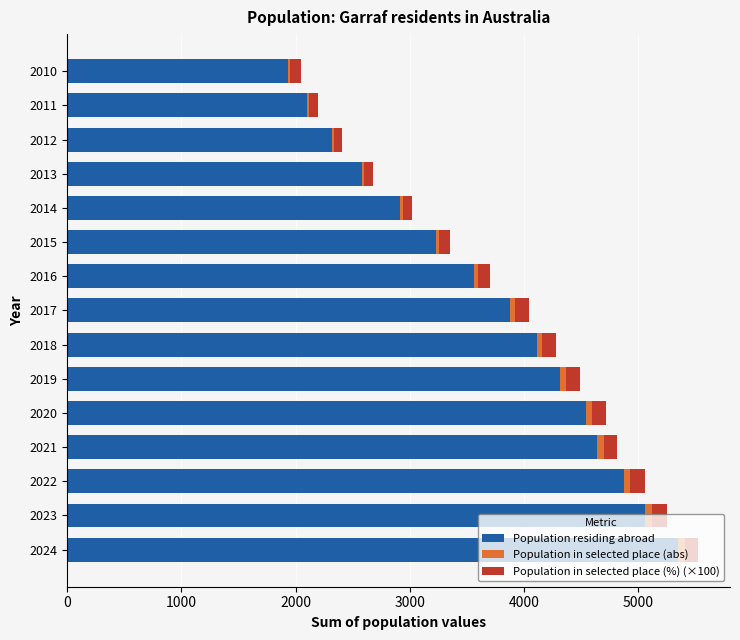

What is the sum of all Population residing abroad values?

55389